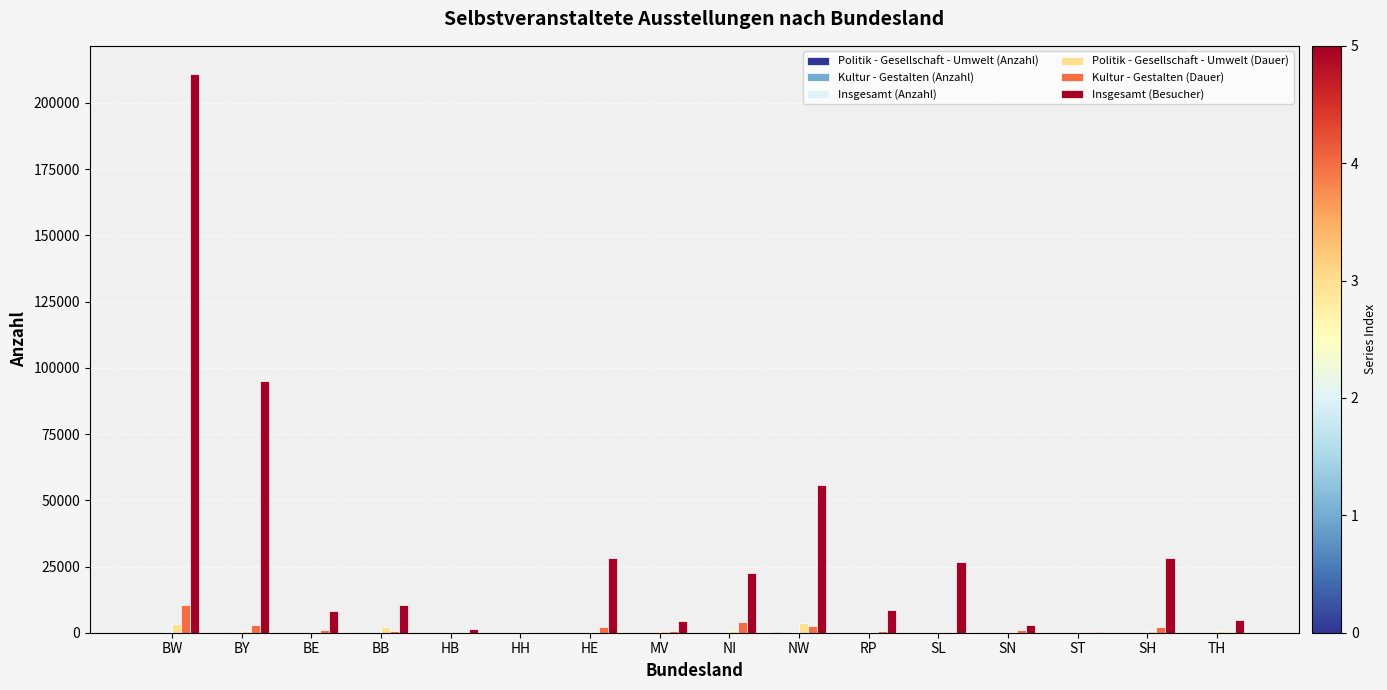

Between HB and RP, which series saw the biggest shift?

Insgesamt (Besucher)